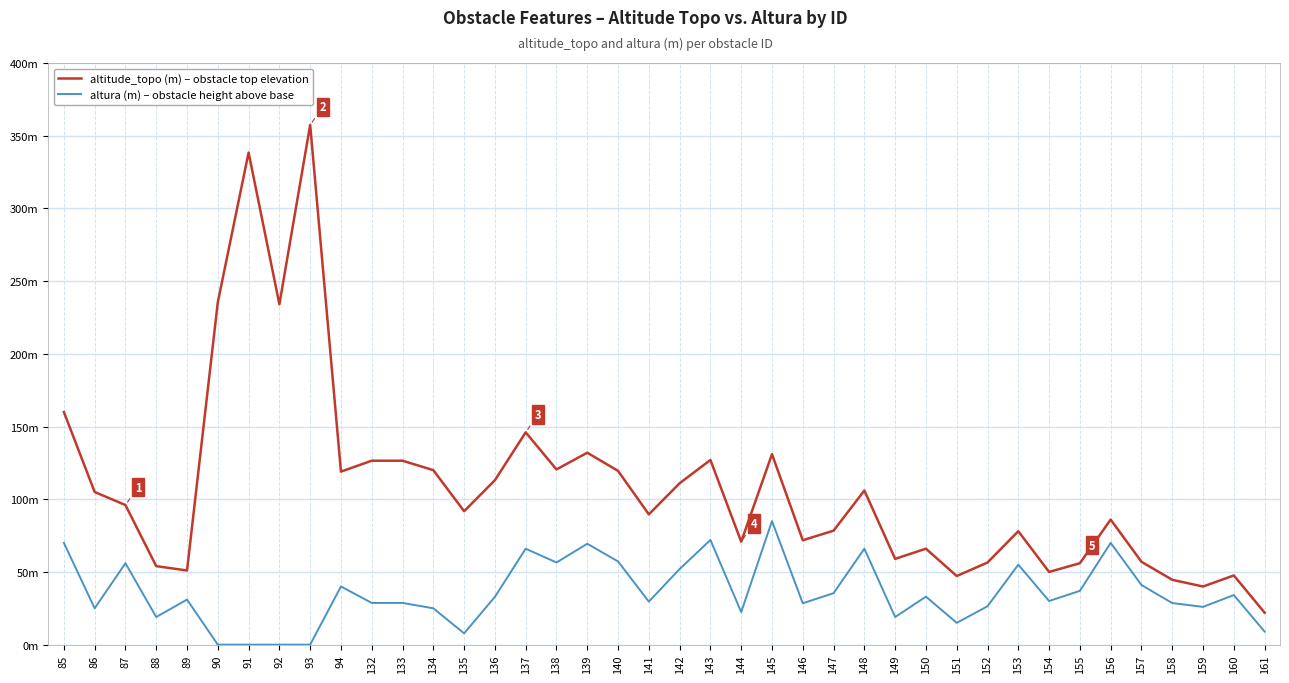

Does the chart display data point markers on the line(s)?

No